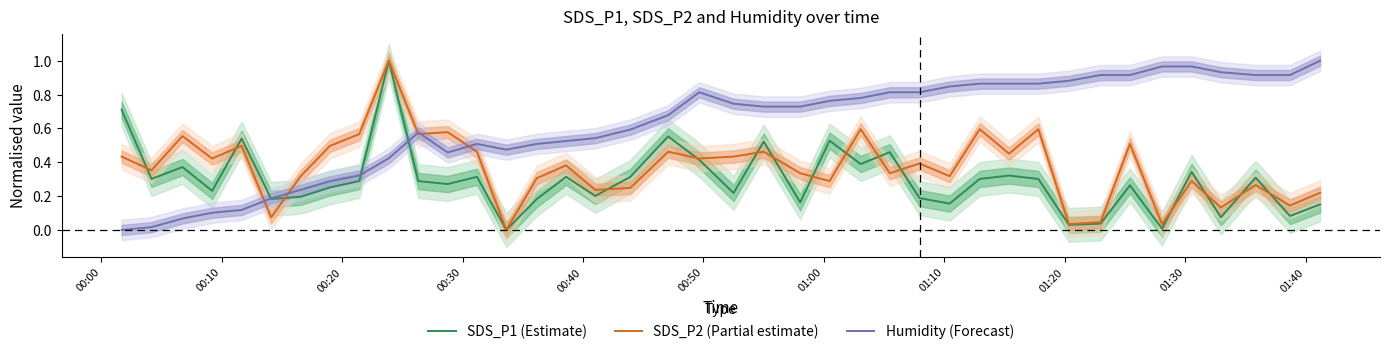

How many categories are shown in the chart?

40